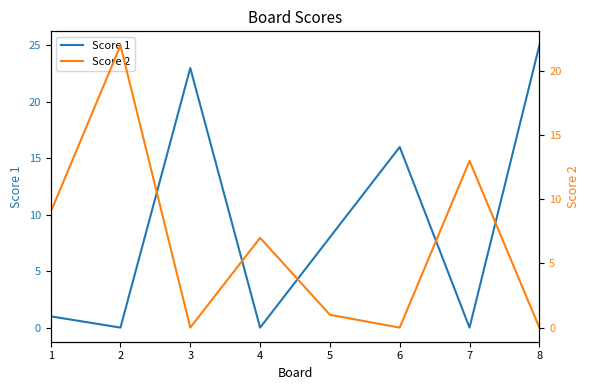

True or false: Score 2 and Score 1 intersect in this chart.

True